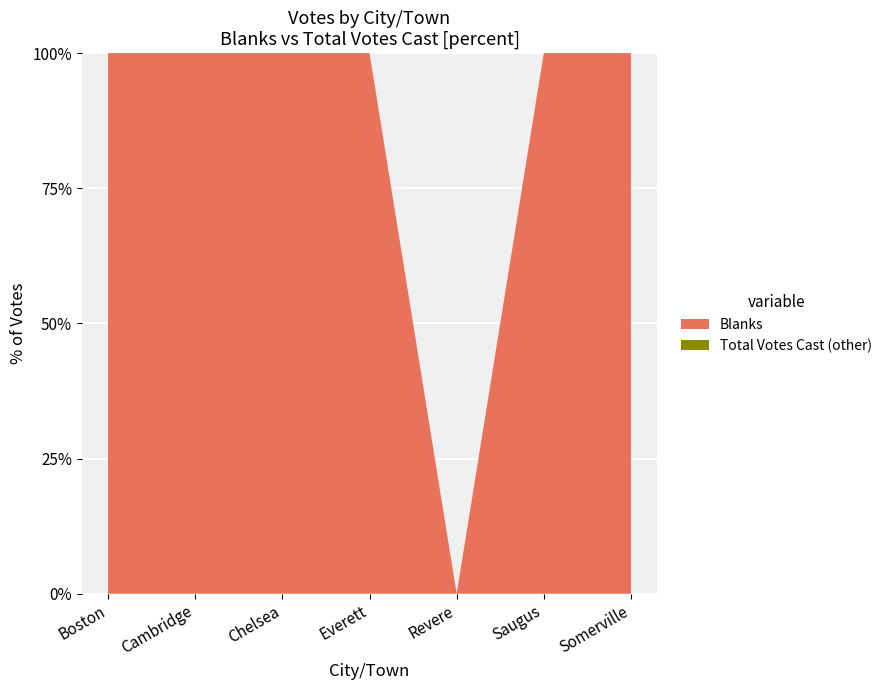

The Blanks series shows 100 at Boston. True or false?

True